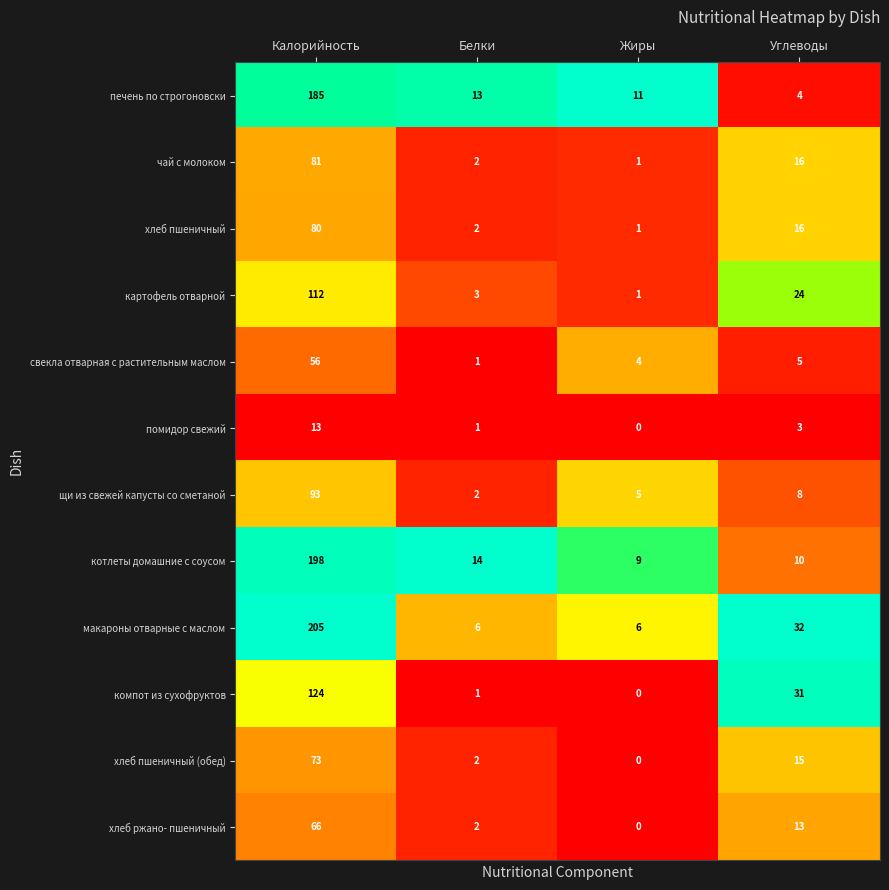

At which label does компот из сухофруктов first exceed 31?

Калорийность